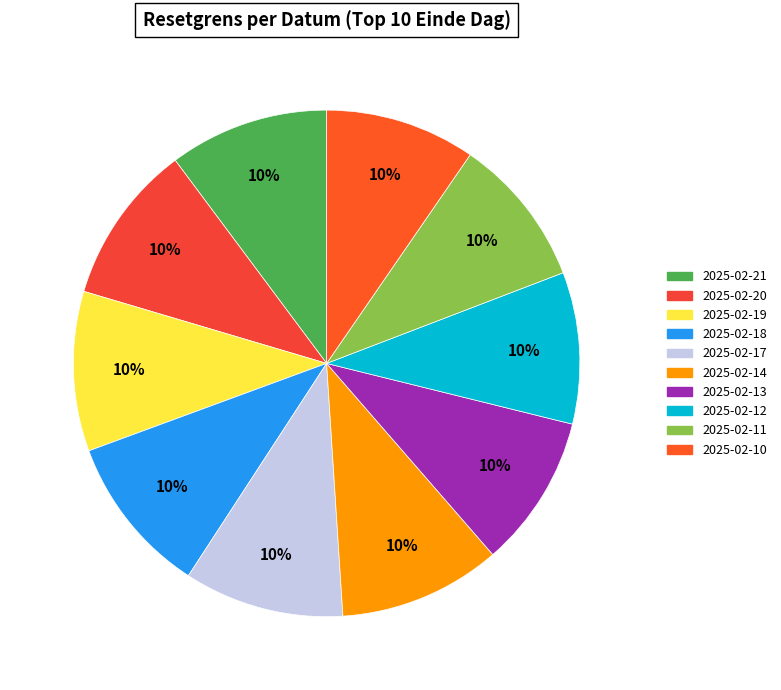

To the nearest percent, what is the average slice percentage?

10%